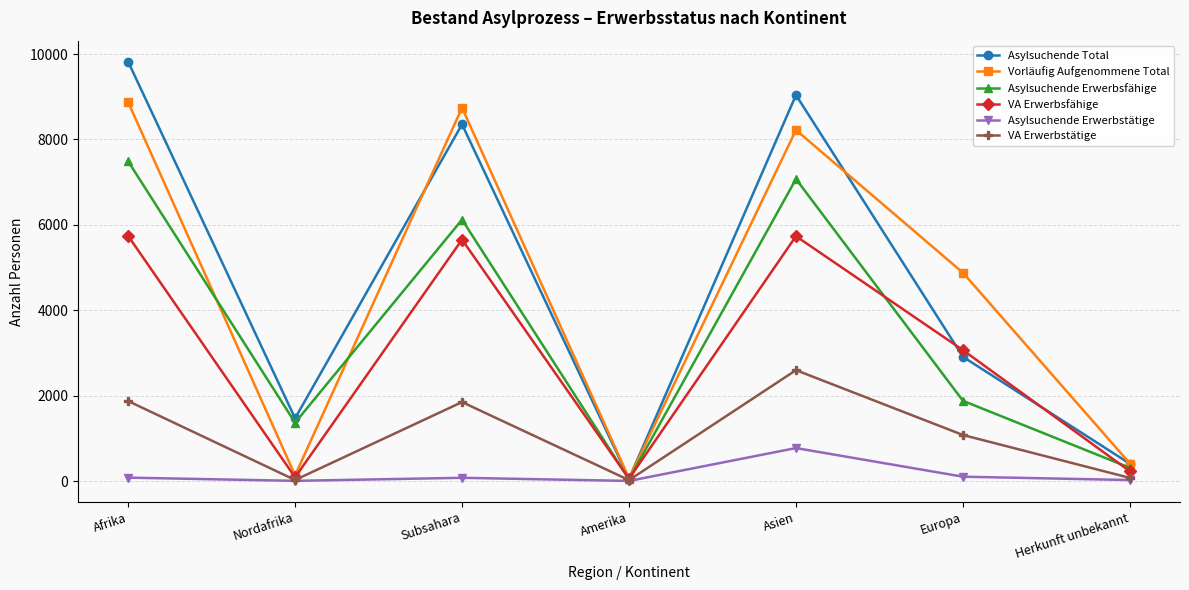

Is it true that Asylsuchende Erwerbsfähige equals 1879 at Europa?

True